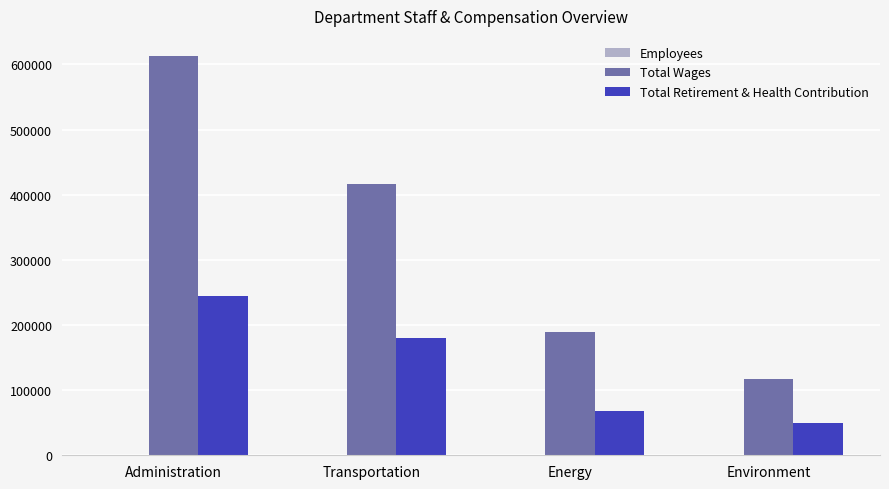

Which category has the highest value in the Total Wages series?

Administration